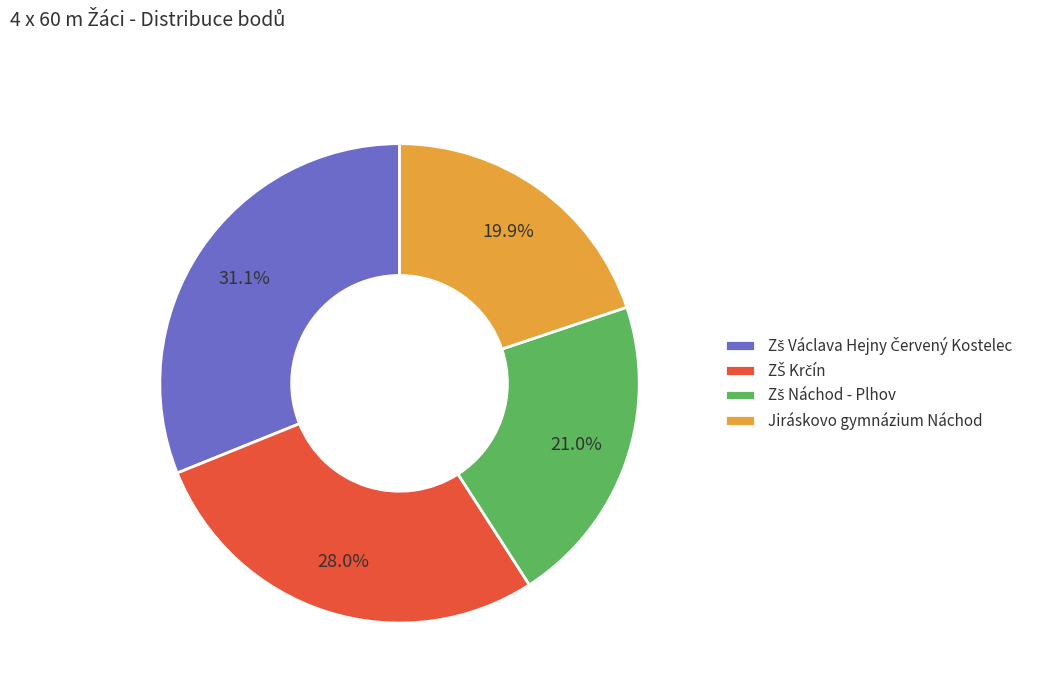

Is there any slice that represents more than half of the pie?

No